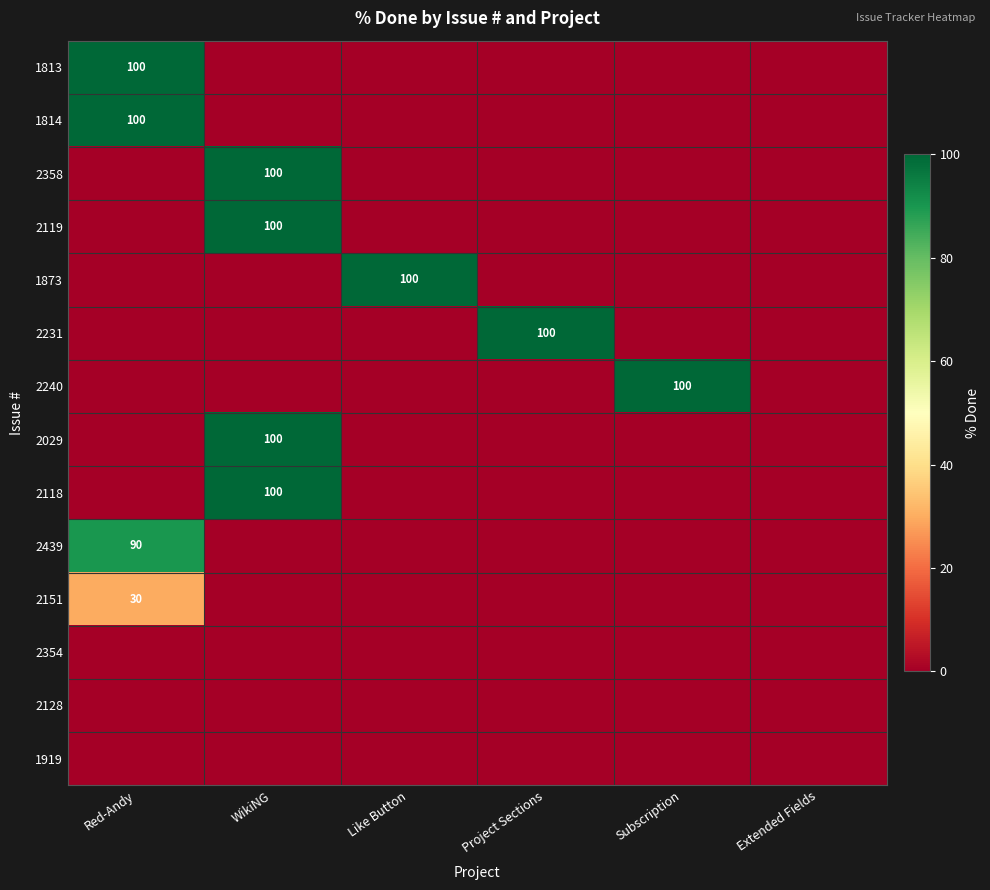

The 1814 series shows 100 at Red-Andy. True or false?

True